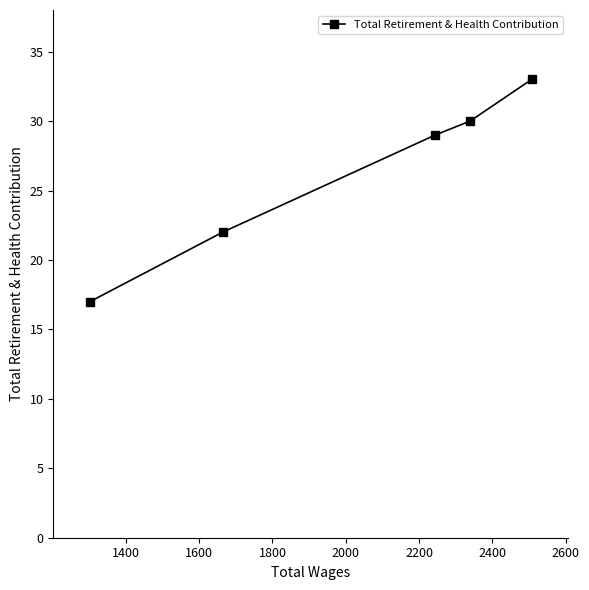

What is the value of the 3rd point from the left?

29